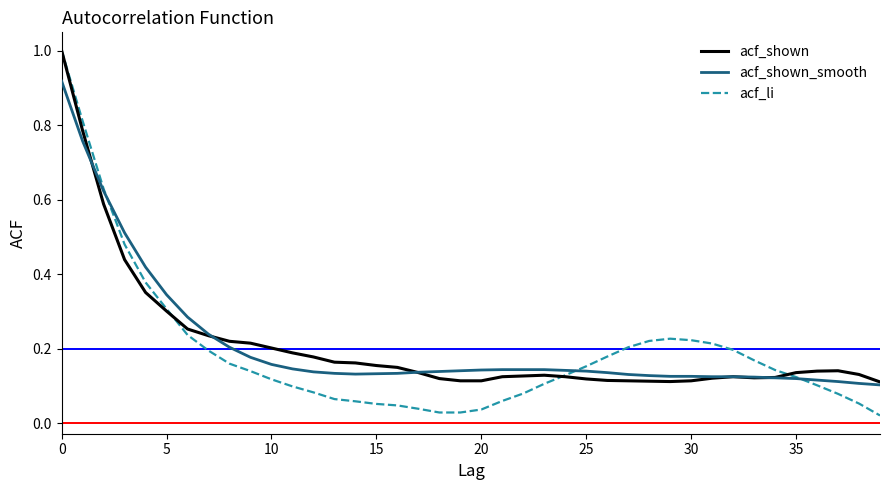

Which series has the widest spread of values?

acf_li